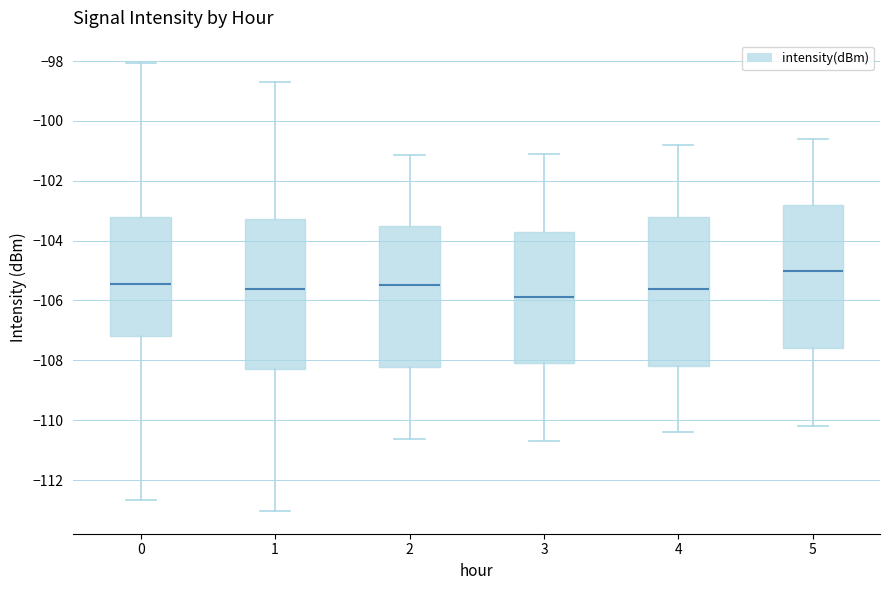

Reading left to right, read every box against the y-axis: the position of its median line, the range the box covers, and the ends of its whiskers. The values are not printed on the chart, so give them approximately, as read against the axis.

0: median -105.4, box -107.2 to -103.2, whiskers -112.6 to -98.0
1: median -105.6, box -108.2 to -103.2, whiskers -113.0 to -98.6
2: median -105.4, box -108.2 to -103.6, whiskers -110.6 to -101.2
3: median -106.0, box -108.2 to -103.8, whiskers -110.8 to -101.2
4: median -105.6, box -108.2 to -103.2, whiskers -110.4 to -100.8
5: median -105.0, box -107.6 to -102.8, whiskers -110.2 to -100.6